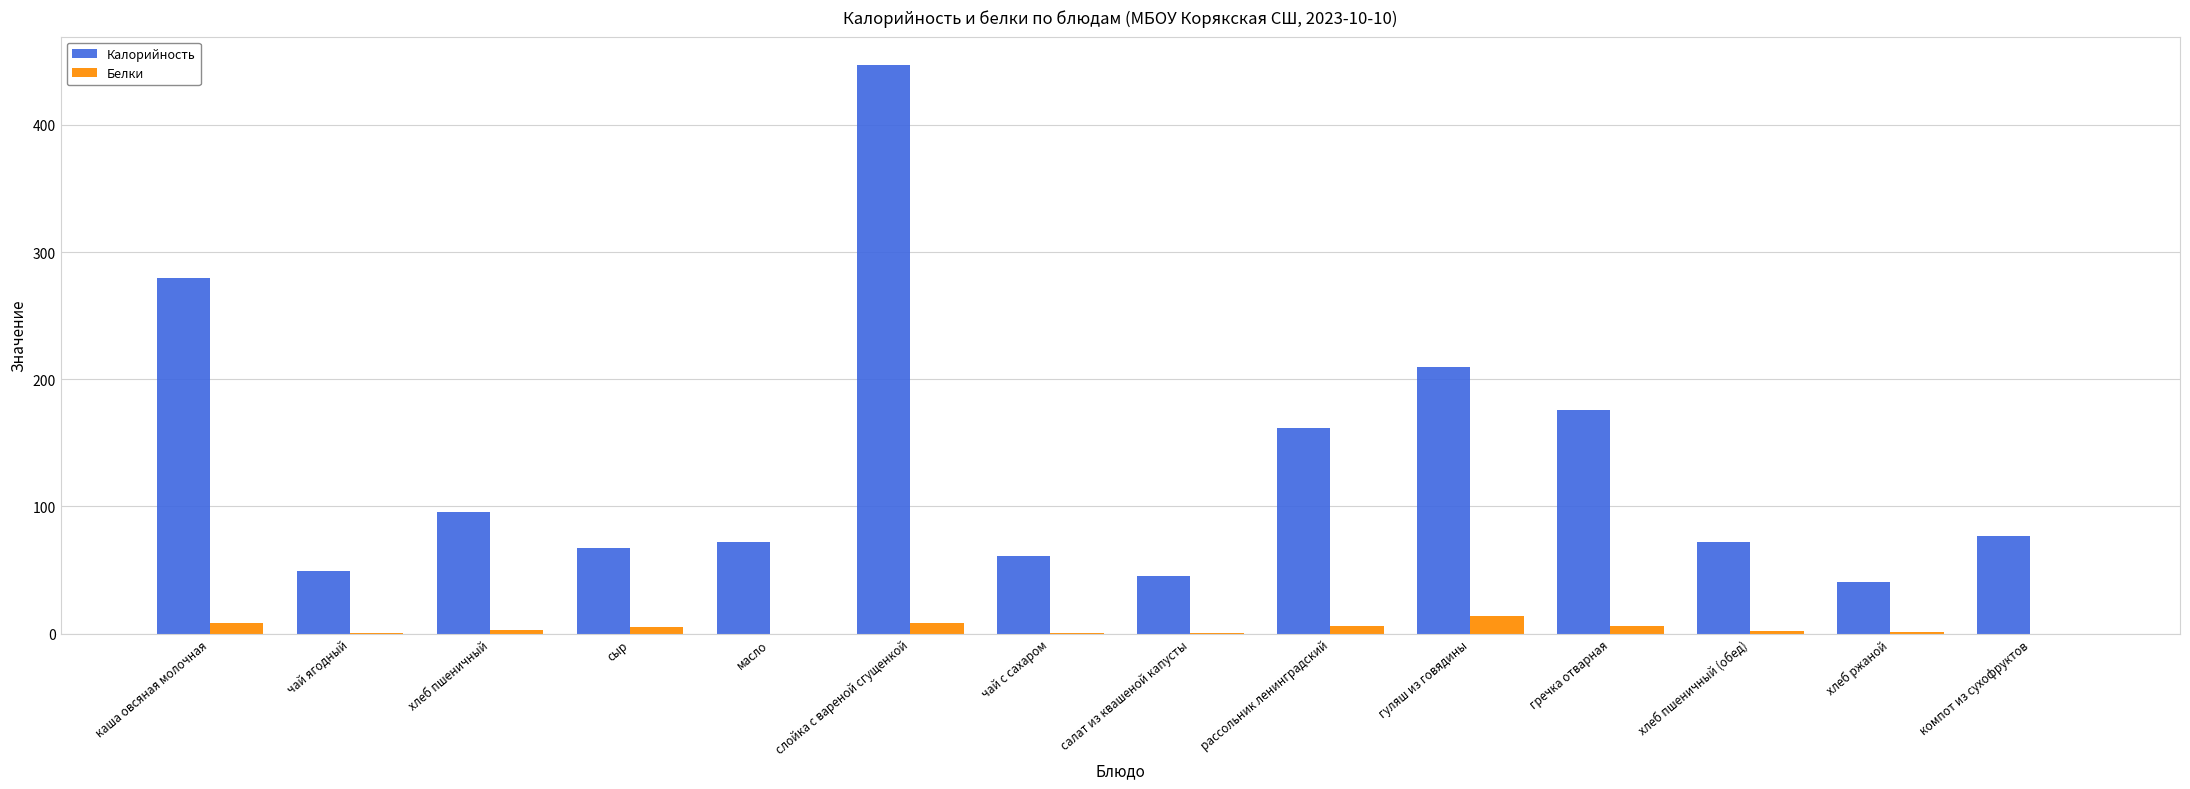

What are all the series names shown in the legend?

Калорийность, Белки